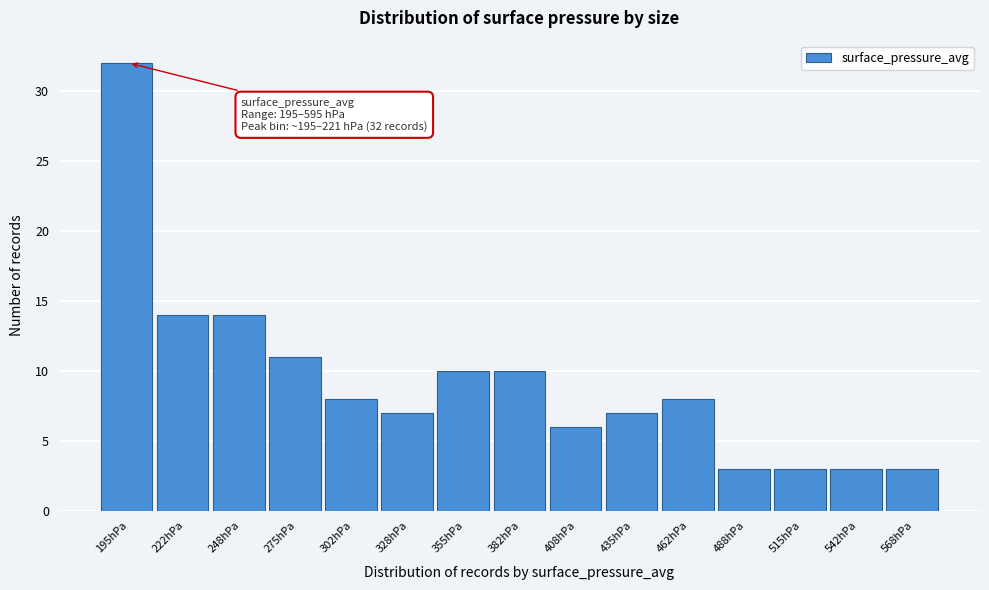

Reading left to right, list all the values displayed in this chart.

32	14	14	11	8	7	10	10	6	7	8	3	3	3	3